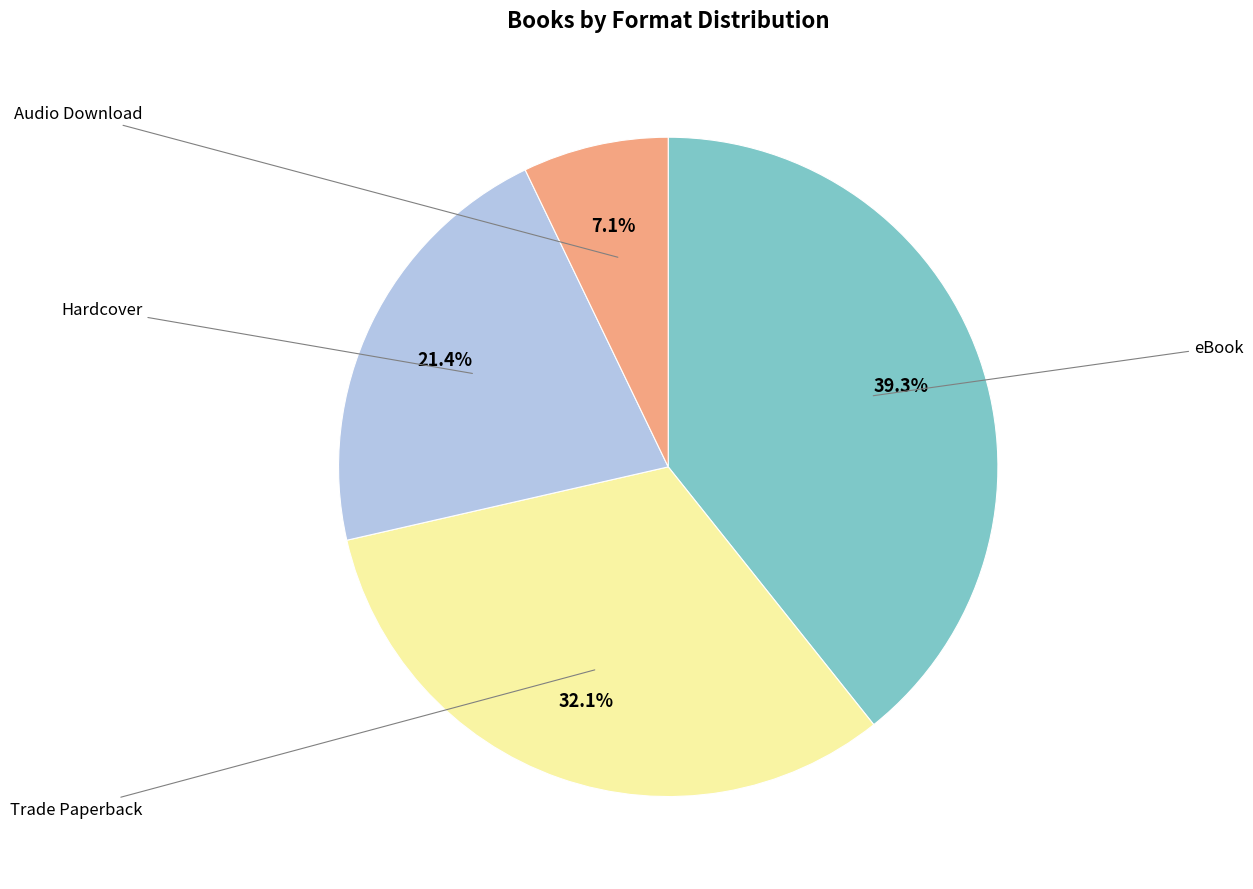

Does any single category account for the majority?

No